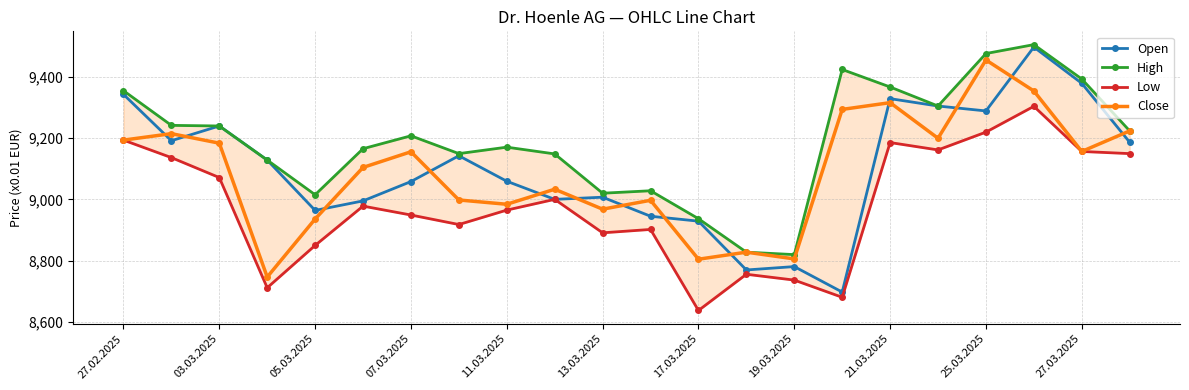

True or false: Open has more than 1 points higher than both neighbors.

True